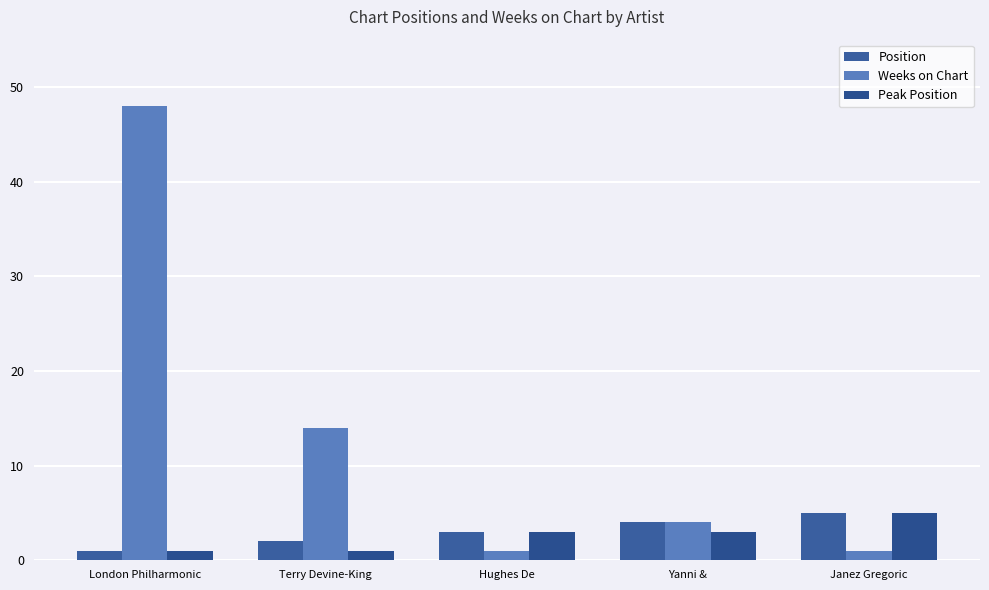

Reading left to right, list all the values displayed in this chart.

Position: 1	2	3	4	5
Weeks on Chart: 48	14	1	4	1
Peak Position: 1	1	3	3	5